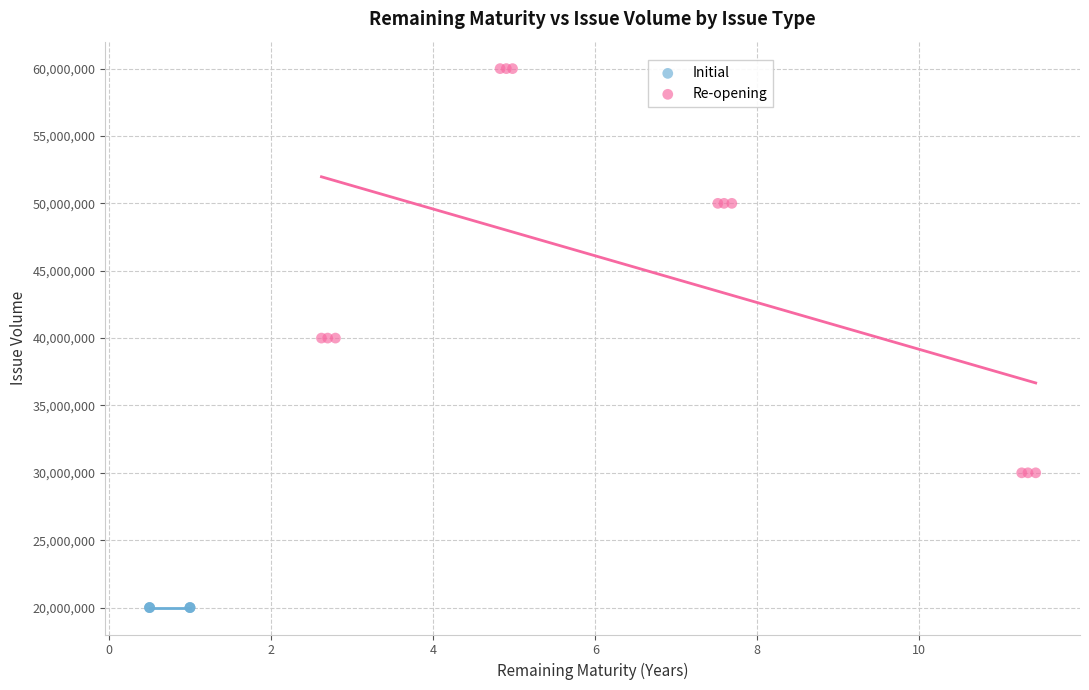

Which series reaches the minimum Y coordinate?

Initial